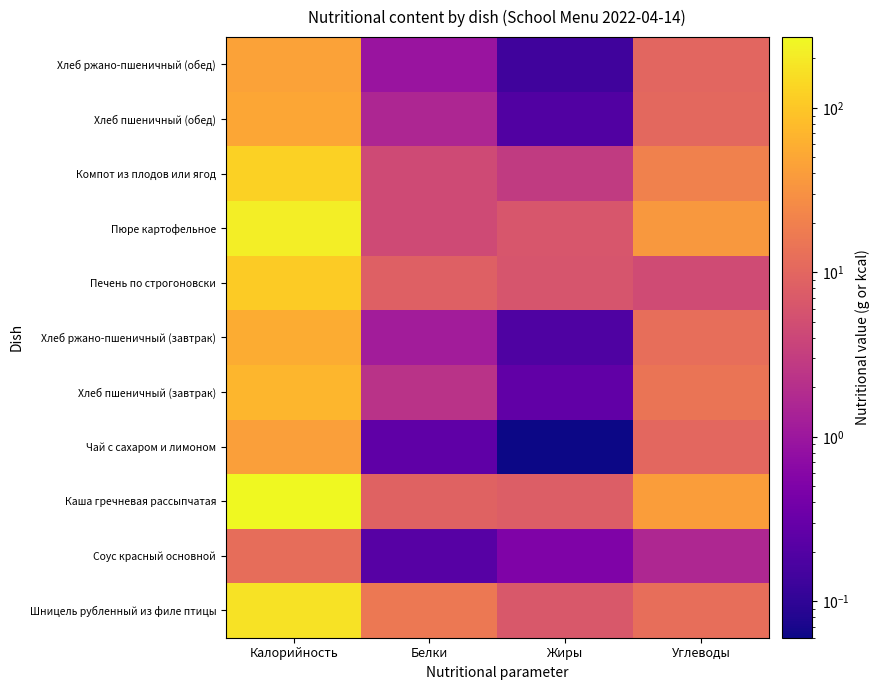

Reading left to right, what are all the values shown in this chart?

Шницель рубленный из филе птицы: Калорийность=174.5	Белки=16.0	Жиры=6.7	Углеводы=12.6
Соус красный основной: Калорийность=12.1	Белки=0.2	Жиры=0.5	Углеводы=1.6
Каша гречневая рассыпчатая: Калорийность=269.8	Белки=9.1	Жиры=7.8	Углеводы=40.9
Чай с сахаром и лимоном: Калорийность=42.6	Белки=0.3	Жиры=0.1	Углеводы=10.3
Хлеб пшеничный (завтрак): Калорийность=71.2	Белки=2.3	Жиры=0.3	Углеводы=14.9
Хлеб ржано-пшеничный (завтрак): Калорийность=56.1	Белки=1.2	Жиры=0.2	Углеводы=12.4
Печень по строгоновски: Калорийность=108.3	Белки=8.6	Жиры=6.2	Углеводы=4.7
Пюре картофельное: Калорийность=215.2	Белки=4.5	Жиры=6.3	Углеводы=35.2
Компот из плодов или ягод: Калорийность=124.8	Белки=4.5	Жиры=2.8	Углеводы=20.3
Хлеб пшеничный (обед): Калорийность=49.8	Белки=1.6	Жиры=0.2	Углеводы=10.4
Хлеб ржано-пшеничный (обед): Калорийность=44.9	Белки=0.9	Жиры=0.1	Углеводы=10.0